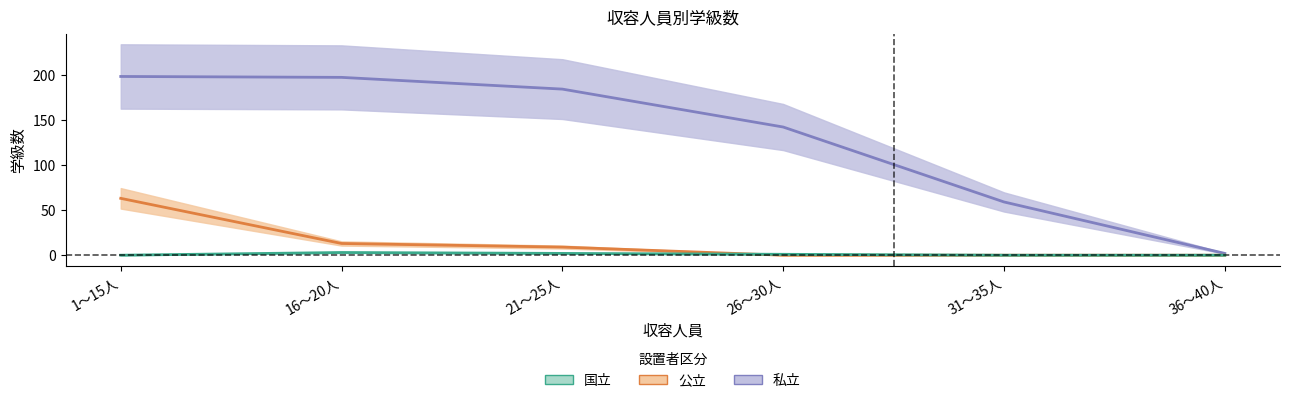

True or false: 国立 has a value of 3 at 21～25人.

False